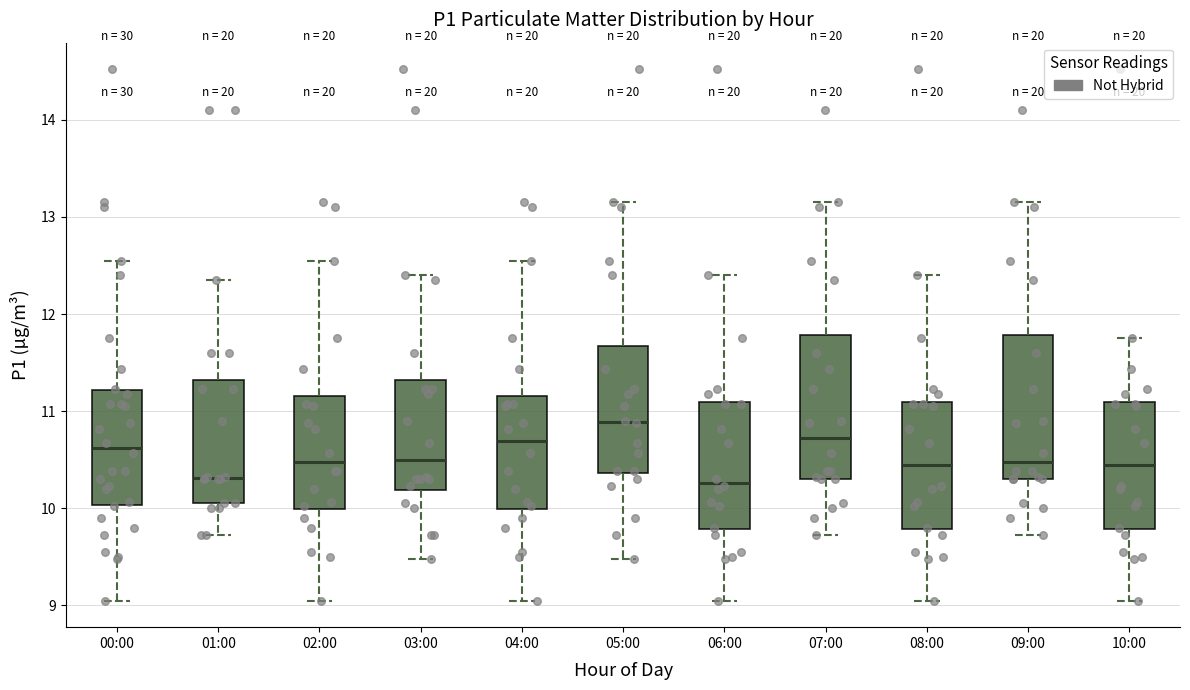

Which box has the highest median line?

05:00